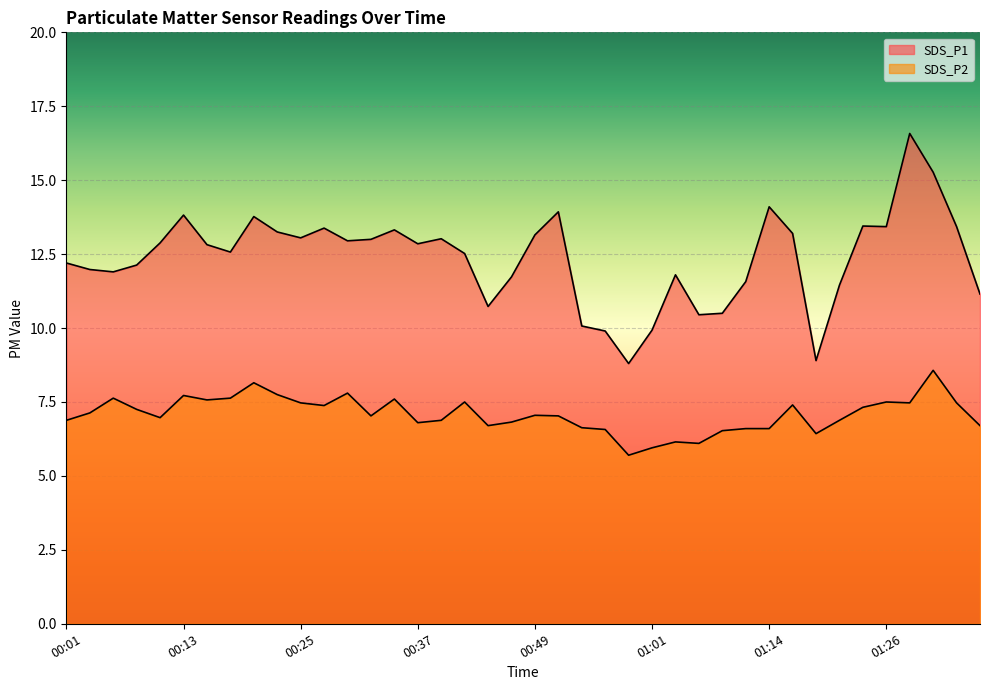

Reading right to left, what are all the values shown in this chart?

SDS_P1: 01:35=11.2	01:33=13.4	01:31=15.3	01:28=16.6	01:26=13.4	01:23=13.4	01:21=11.4	01:18=8.9	01:16=13.2	01:14=14.1	01:11=11.6	01:09=10.5	01:06=10.4	01:04=11.8	01:01=9.9	00:59=8.8	00:57=9.9	00:54=10.1	00:52=13.9	00:49=13.2	00:47=11.7	00:44=10.7	00:42=12.5	00:40=13.0	00:37=12.8	00:35=13.3	00:32=13.0	00:30=12.9	00:27=13.4	00:25=13.1	00:23=13.2	00:20=13.8	00:18=12.6	00:15=12.8	00:13=13.8	00:10=12.9	00:08=12.1	00:06=11.9	00:03=12.0	00:01=12.2
SDS_P2: 01:35=6.7	01:33=7.5	01:31=8.6	01:28=7.5	01:26=7.5	01:23=7.3	01:21=6.9	01:18=6.4	01:16=7.4	01:14=6.6	01:11=6.6	01:09=6.5	01:06=6.1	01:04=6.2	01:01=6.0	00:59=5.7	00:57=6.6	00:54=6.6	00:52=7.0	00:49=7.0	00:47=6.8	00:44=6.7	00:42=7.5	00:40=6.9	00:37=6.8	00:35=7.6	00:32=7.0	00:30=7.8	00:27=7.4	00:25=7.5	00:23=7.8	00:20=8.2	00:18=7.6	00:15=7.6	00:13=7.7	00:10=7.0	00:08=7.2	00:06=7.6	00:03=7.1	00:01=6.9